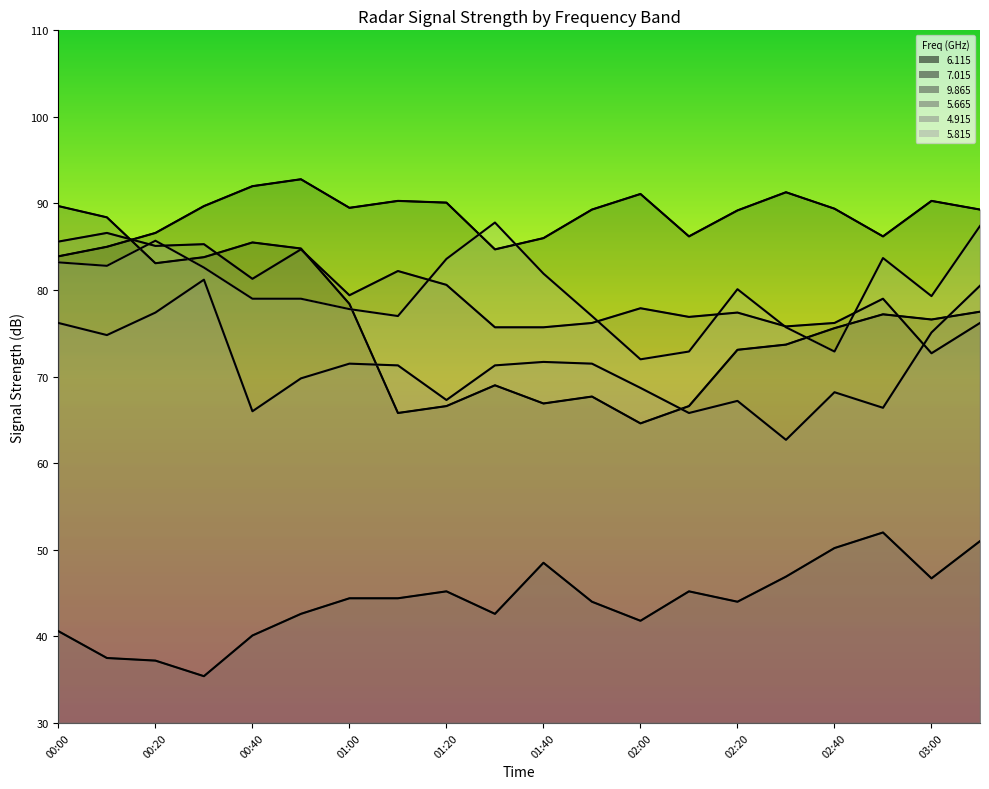

How many times do   5.665 and   4.915 cross each other?

1